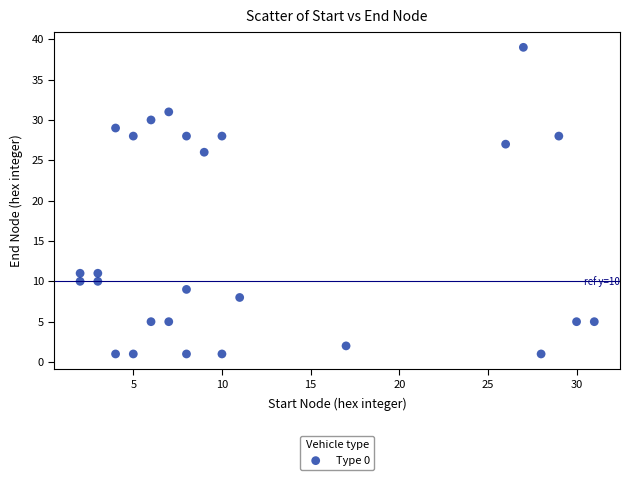

What is the range of X values (max minus min)?

29